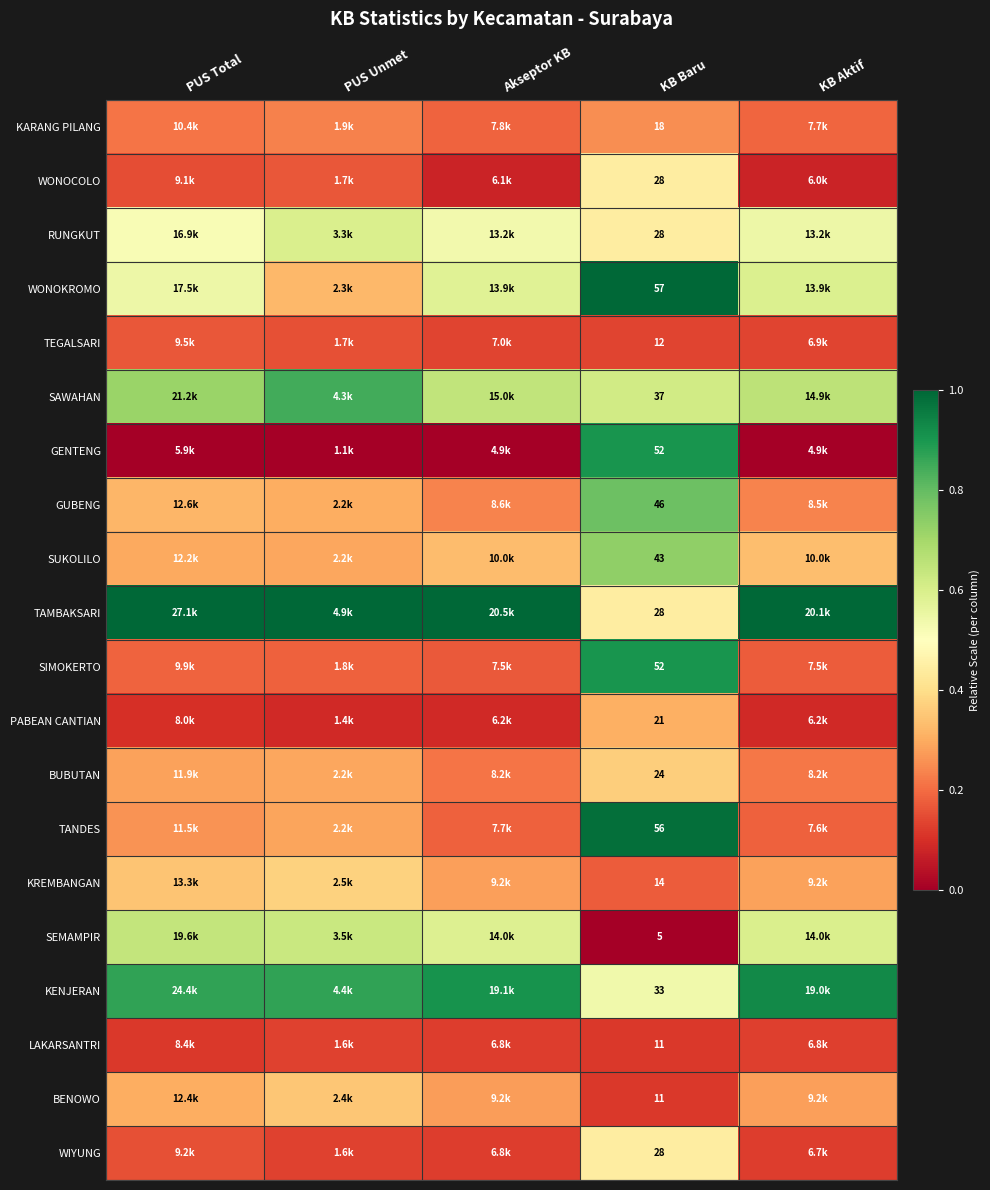

The RUNGKUT series shows 0.4 at KB Baru. True or false?

True